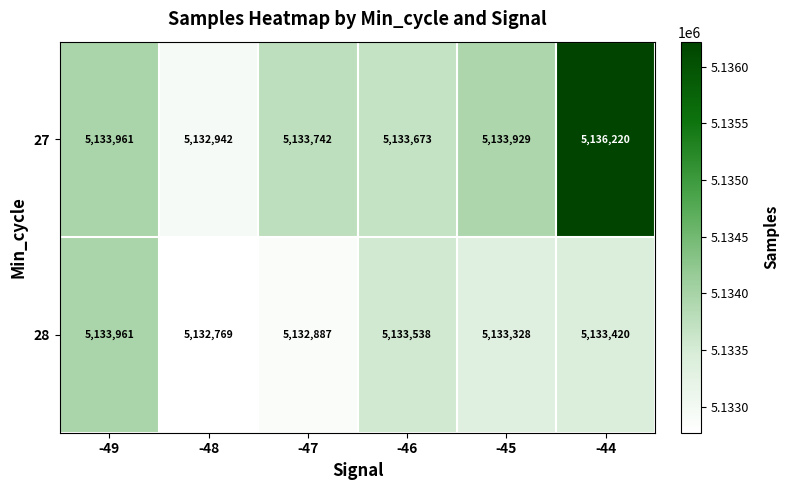

What is the difference between the maximum and minimum values in the 27 series?

3278